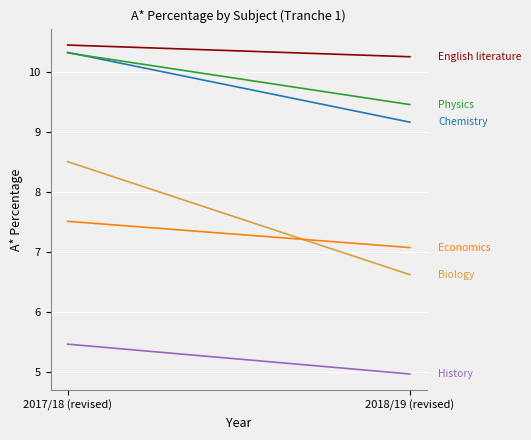

How many lines are shown in the chart?

6